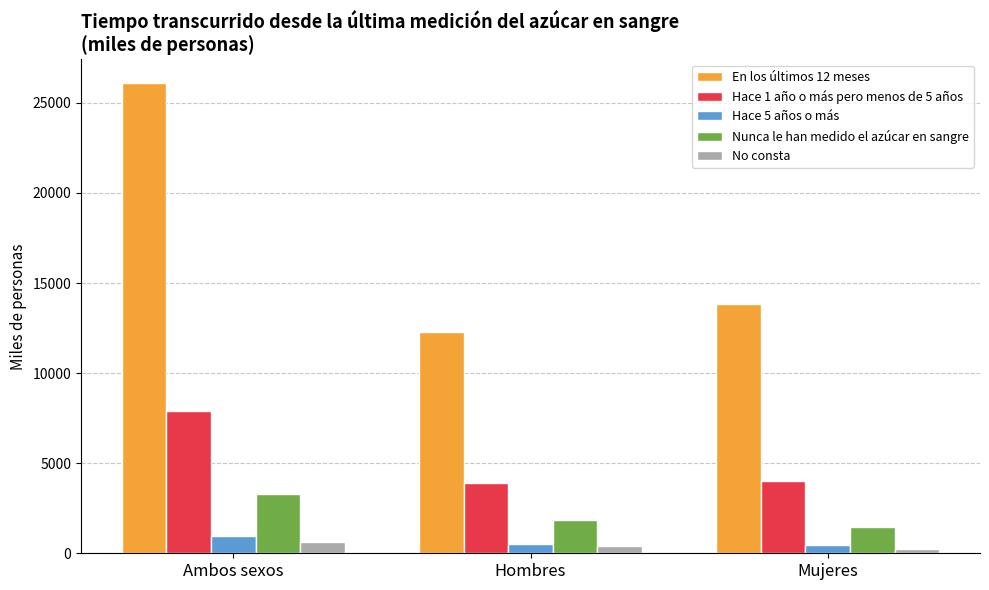

True or false: Nunca le han medido el azúcar en sangre has a value of 549.6 at Mujeres.

False